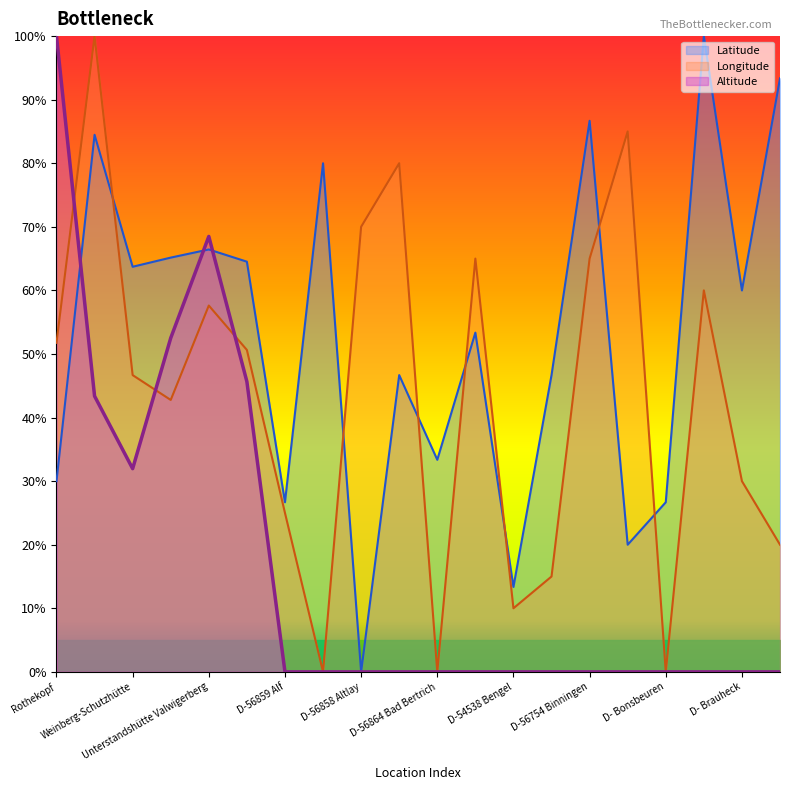

What is the value of the Latitude point at the 14th from the left?

46.7